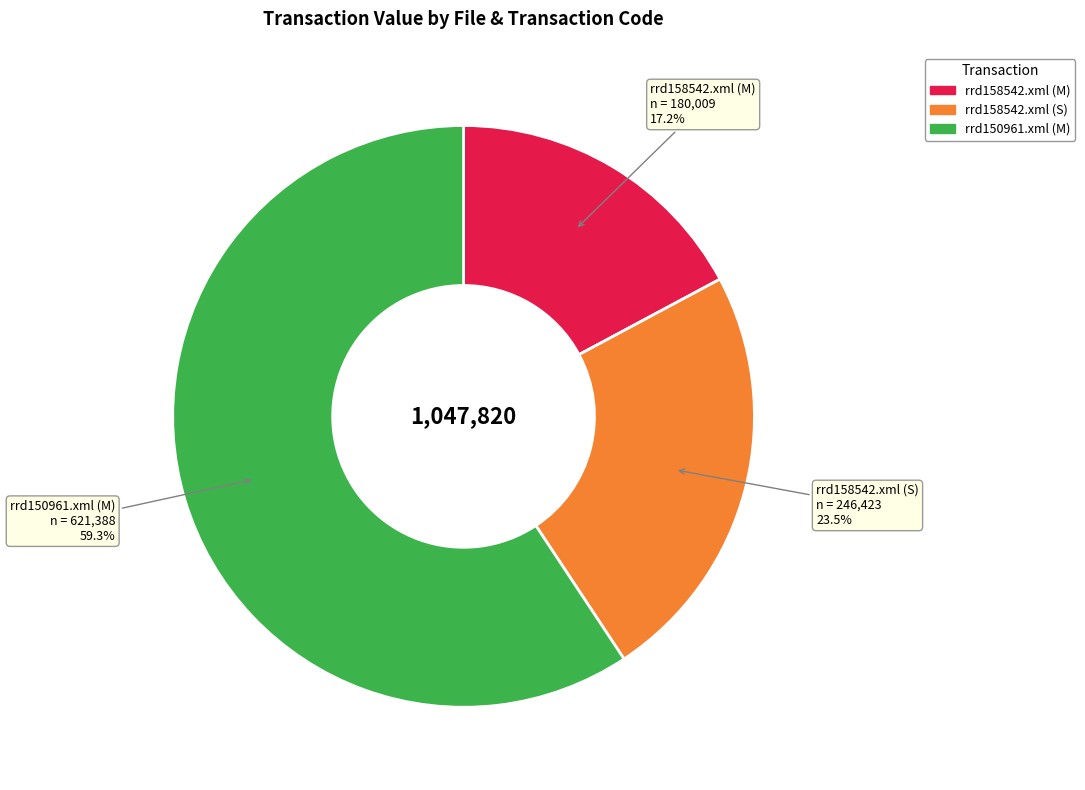

Rank the categories by value from highest to lowest.

rrd150961.xml (M), rrd158542.xml (S), rrd158542.xml (M)